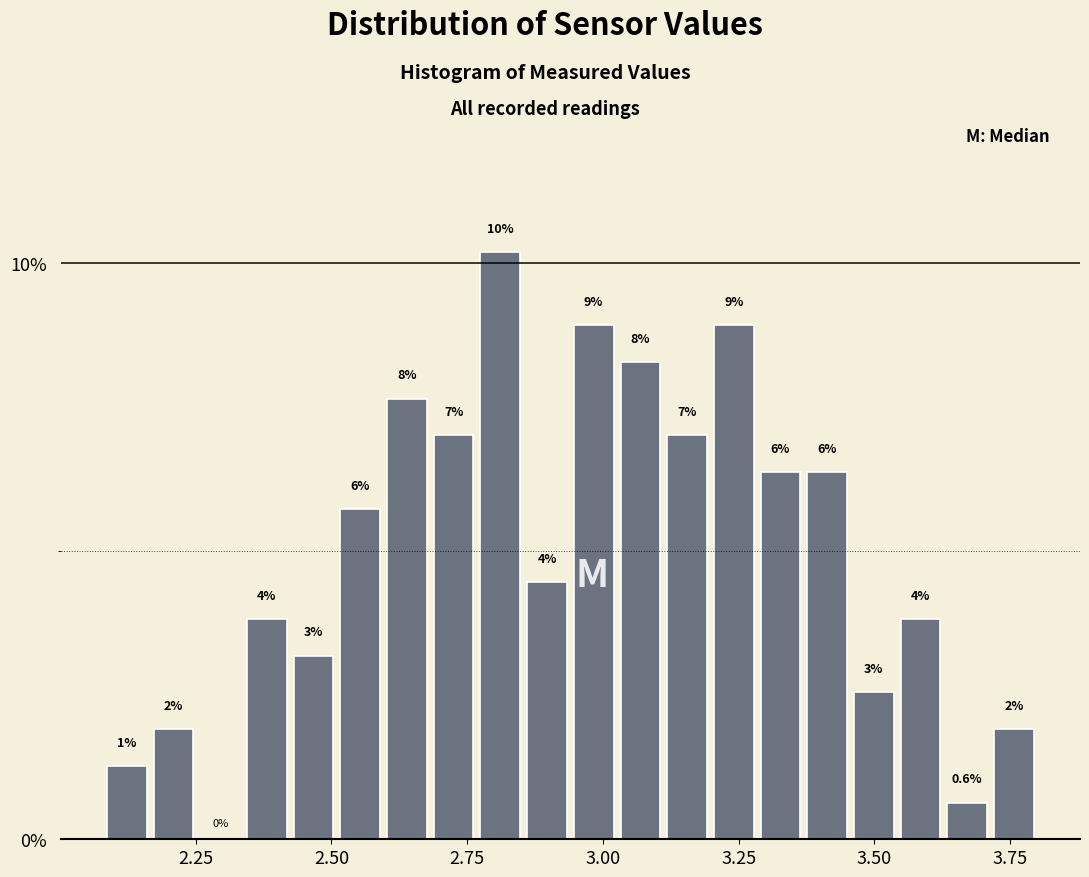

Read against the x-axis, roughly where is the centre of the tallest bar?

2.80